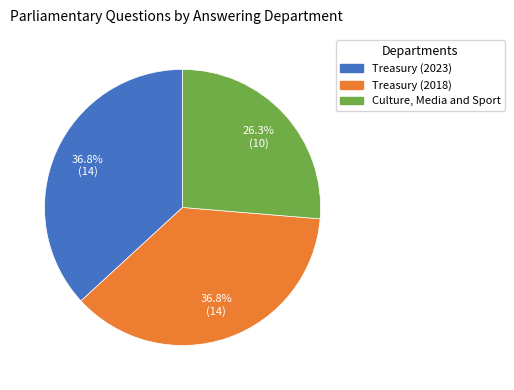

To the nearest percent, what percentage of the pie is Culture, Media and Sport?

26%